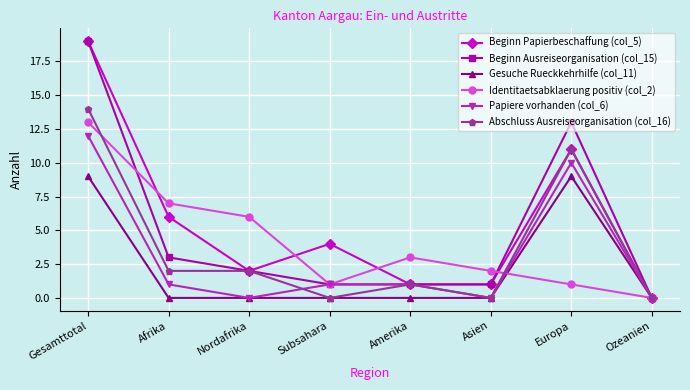

True or false: Identitaetsabklaerung positiv (col_2) and Abschluss Ausreiseorganisation (col_16) intersect in this chart.

True